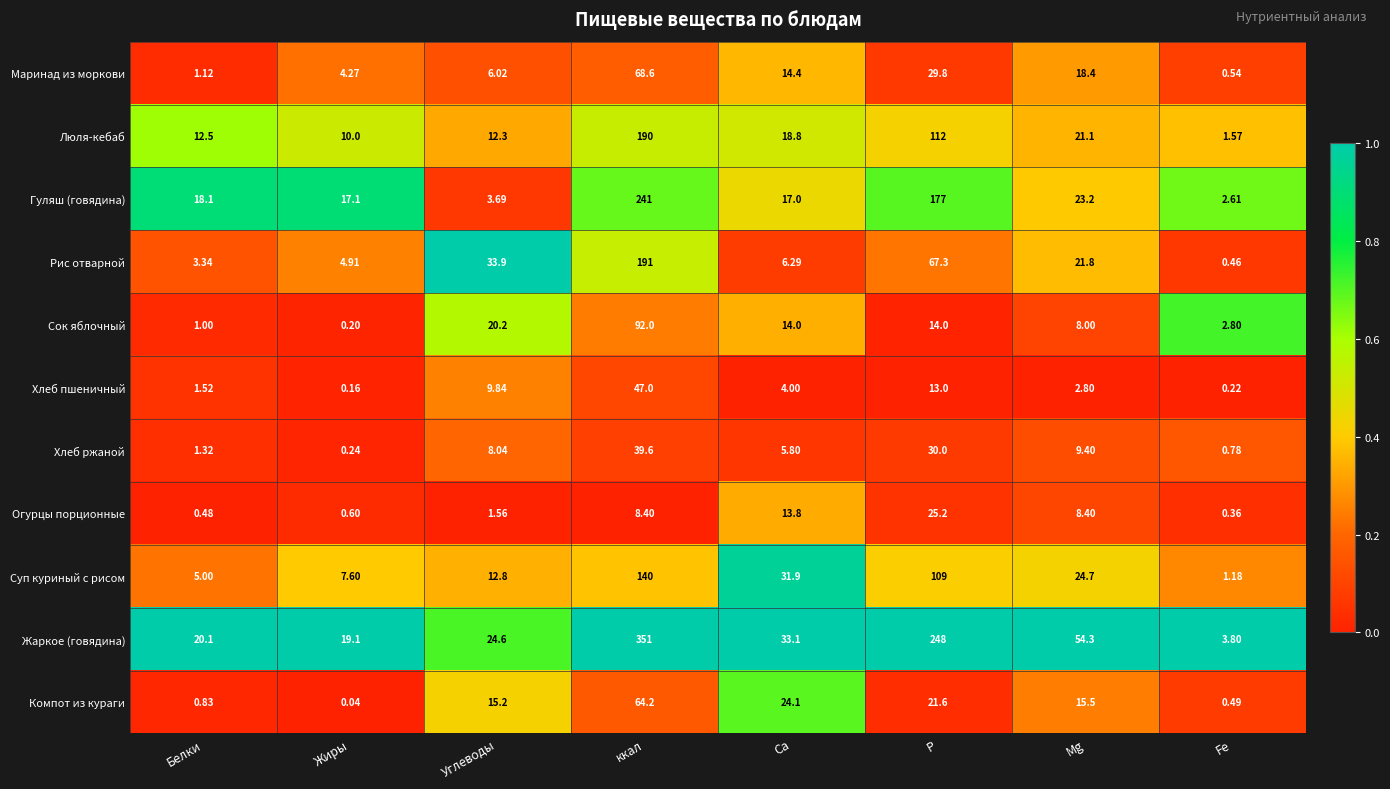

List the series in order of their peak value, lowest first.

Огурцы порционные, Хлеб ржаной, Хлеб пшеничный, Компот из кураги, Маринад из моркови, Сок яблочный, Суп куриный с рисом, Люля-кебаб, Рис отварной, Гуляш (говядина), Жаркое (говядина)